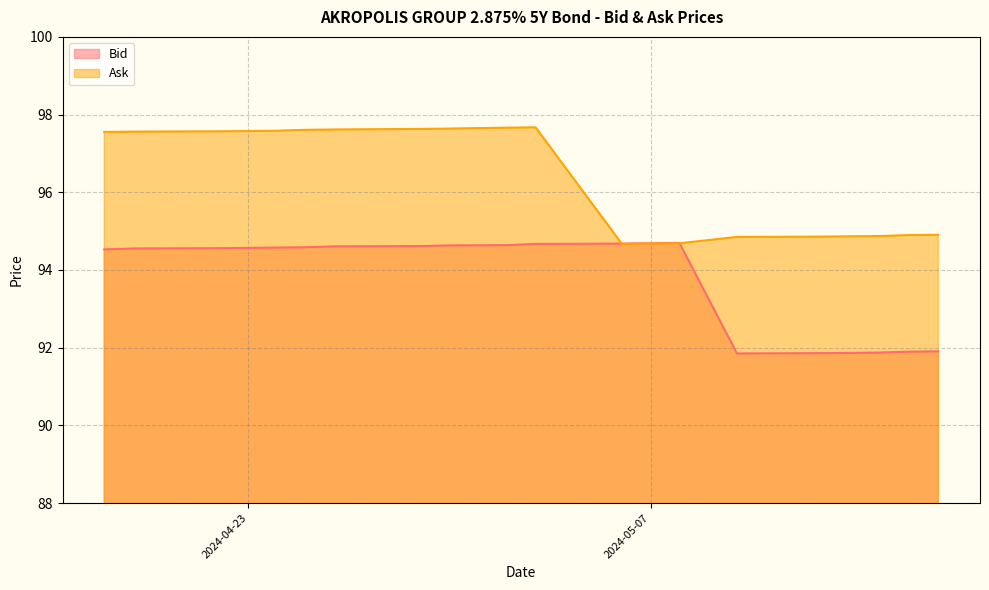

What is the spread (max minus min) of values at 2024-04-23?

3.0